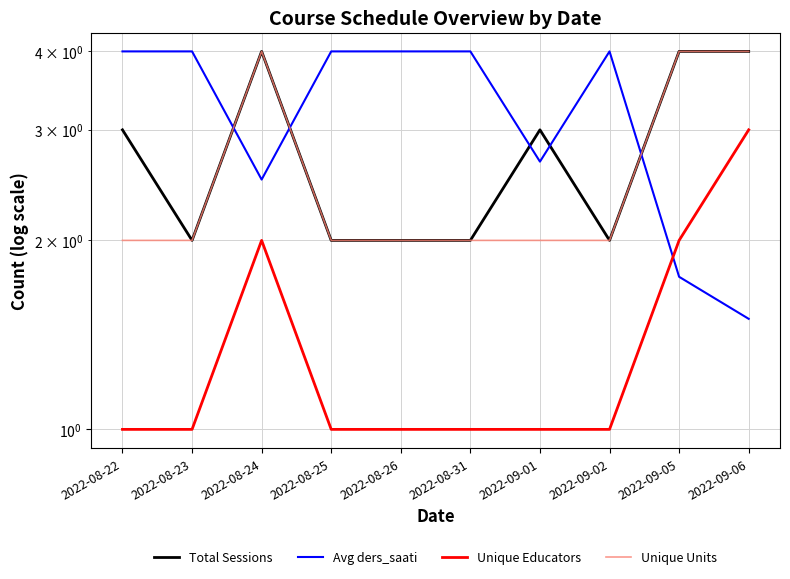

Reading left to right, extract all data points from this chart.

Total Sessions: 3.0	2.0	4.0	2.0	2.0	2.0	3.0	2.0	4.0	4.0
Avg ders_saati: 4.0	4.0	2.5	4.0	4.0	4.0	2.7	4.0	1.8	1.5
Unique Educators: 1.0	1.0	2.0	1.0	1.0	1.0	1.0	1.0	2.0	3.0
Unique Units: 2.0	2.0	4.0	2.0	2.0	2.0	2.0	2.0	4.0	4.0